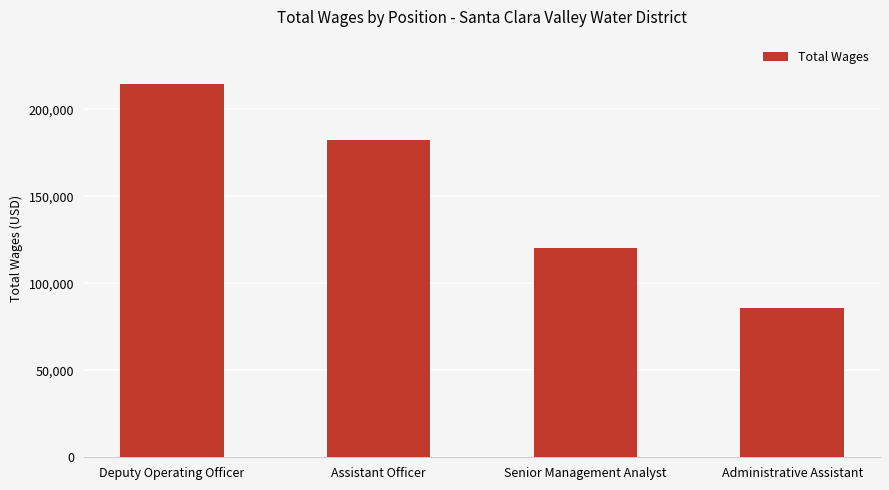

What is the change in value from Deputy Operating Officer to Senior Management Analyst?

-94529